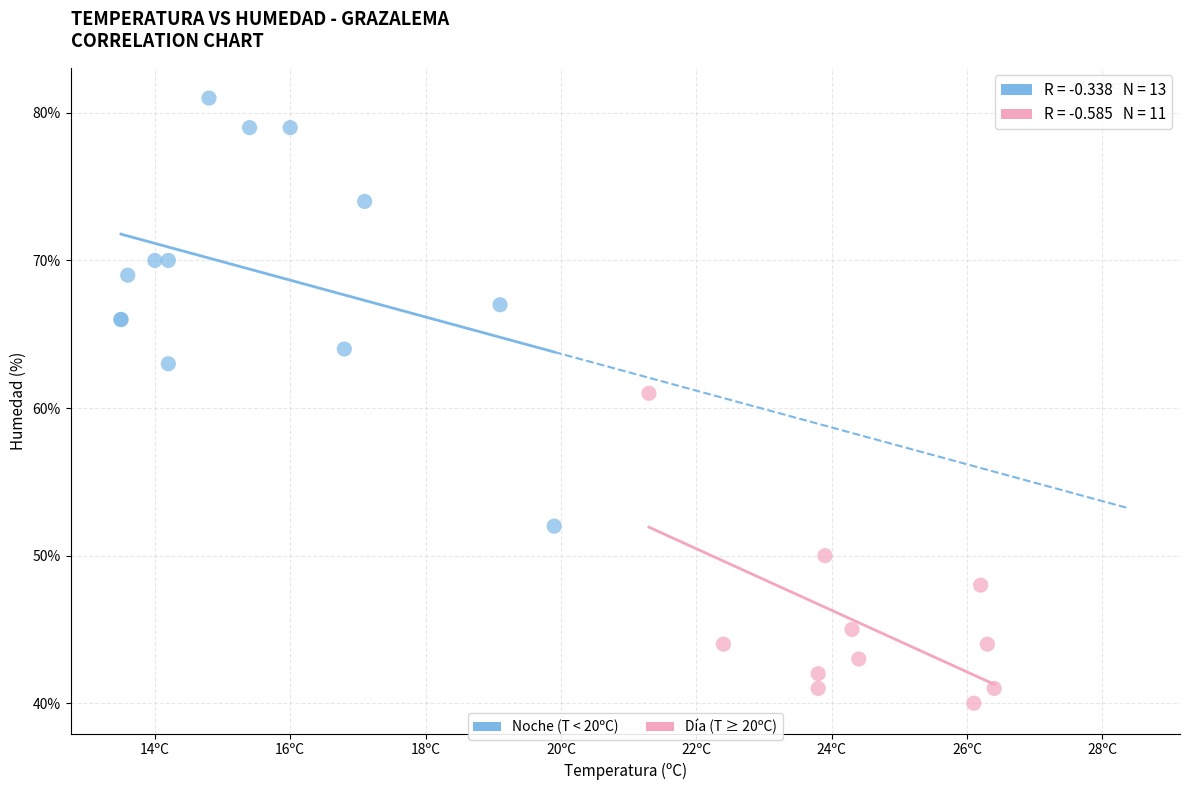

Which series has the largest Y range (max minus min)?

Noche (T < 20ºC)